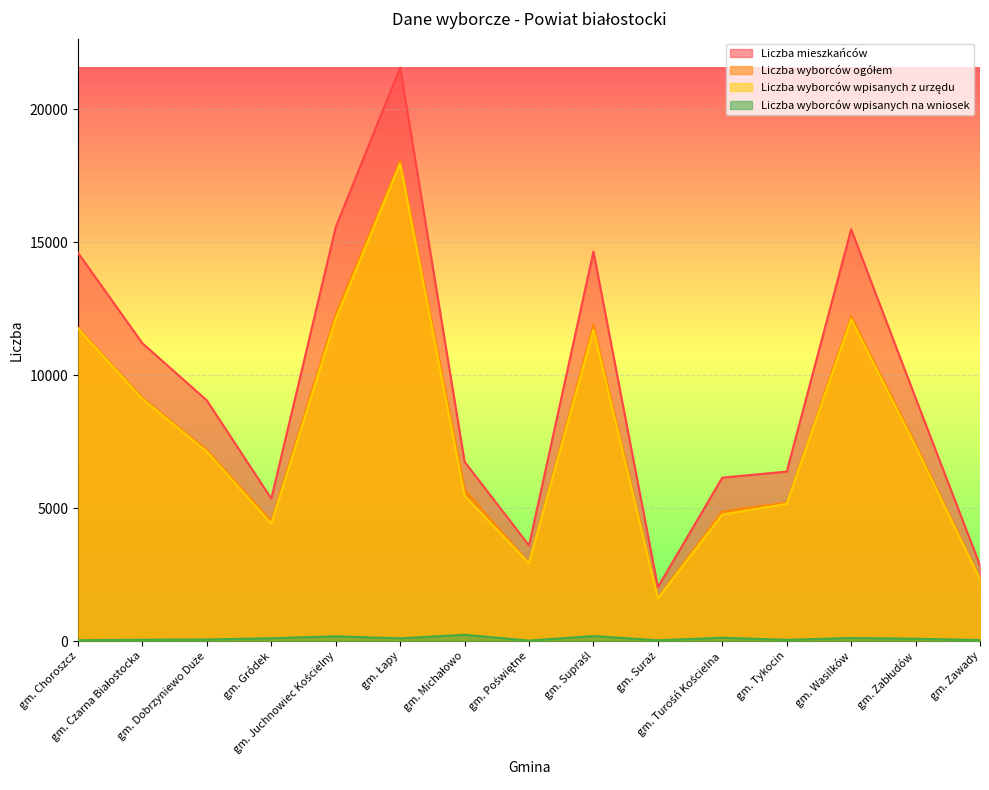

How many lines are shown in the chart?

4